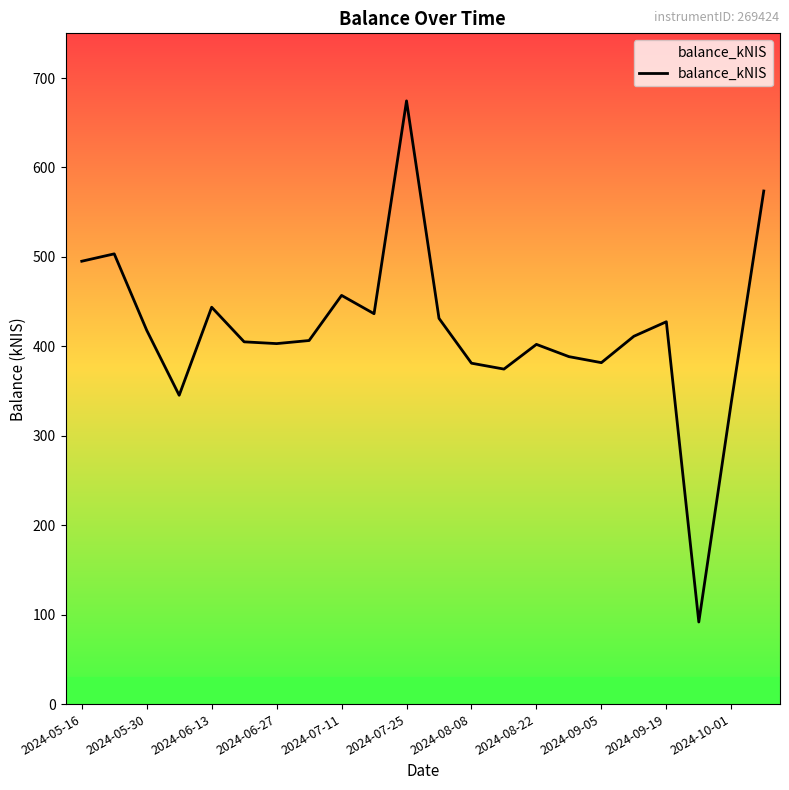

What is the maximum value shown in the chart?

674.5